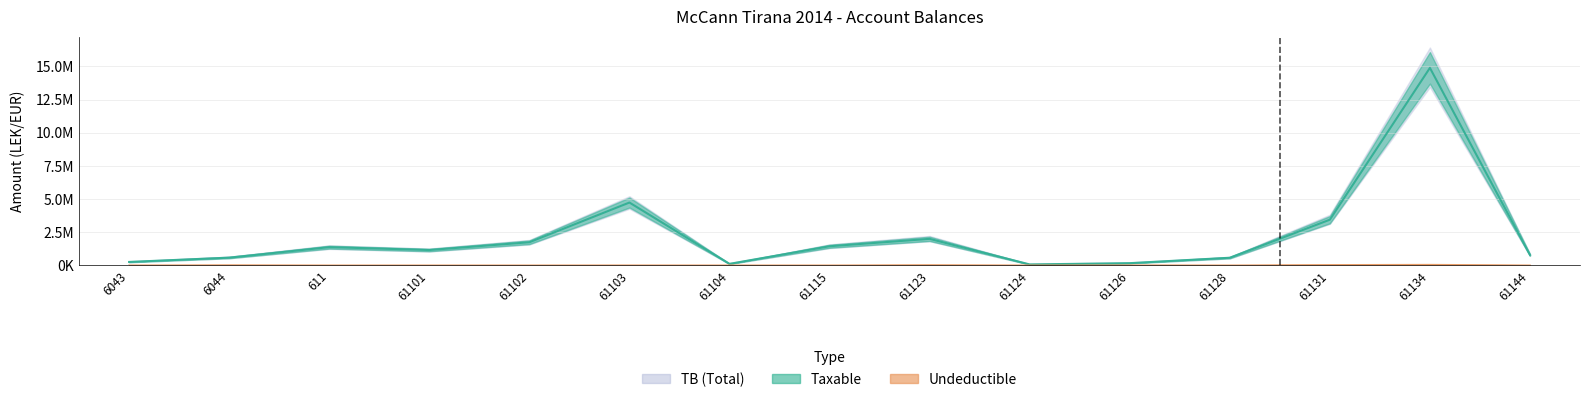

Reading left to right, list all the values displayed in this chart.

Taxable: 6043=250227.1	6044=575296.9	611=1366068.5	61101=1149043.7	61102=1735151.5	61103=4731146.9	61104=105900.0	61115=1433753.2	61123=1991862.2	61124=61813.2	61126=157990.0	61128=567460.5	61131=3437988.5	61134=14887859.8	61144=779642.1
Undeductible: 6043=0.0	6044=12822.0	611=0.0	61101=0.0	61102=0.0	61103=3920.0	61104=0.0	61115=250.0	61123=18500.0	61124=0.0	61126=5100.0	61128=0.0	61131=28000.0	61134=43299.0	61144=0.0
TB: 6043=250227.1	6044=588118.9	611=1366068.5	61101=1149043.7	61102=1735151.5	61103=4735066.9	61104=105900.0	61115=1434003.2	61123=2010362.2	61124=61813.2	61126=163090.0	61128=567460.5	61131=3465988.5	61134=14931158.8	61144=779642.1